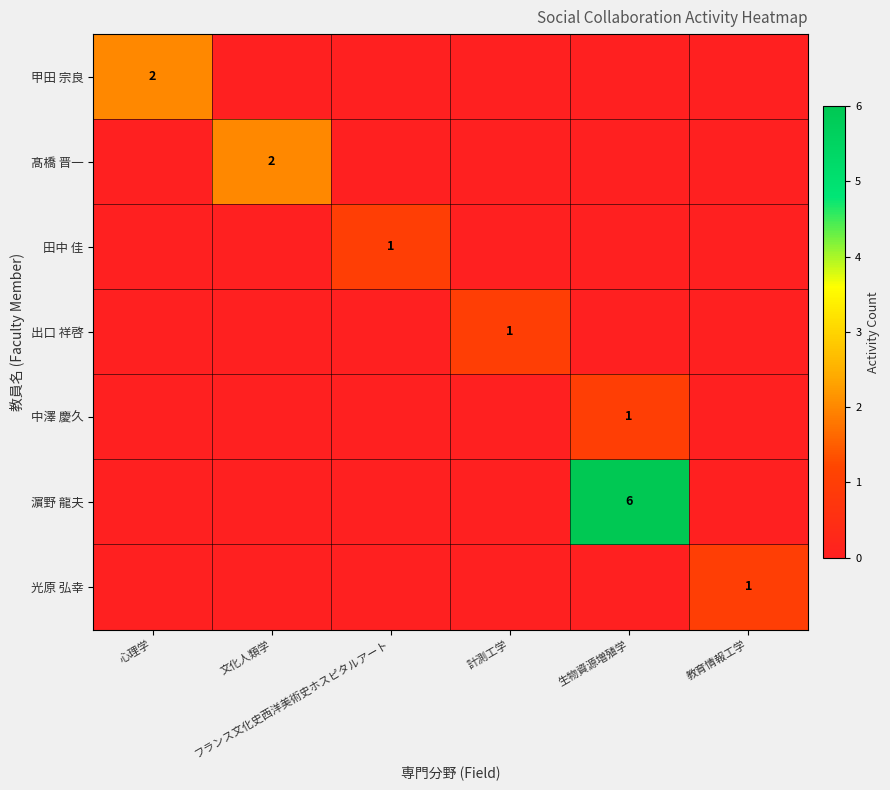

Which category has the highest value in the 甲田 宗良 series?

心理学